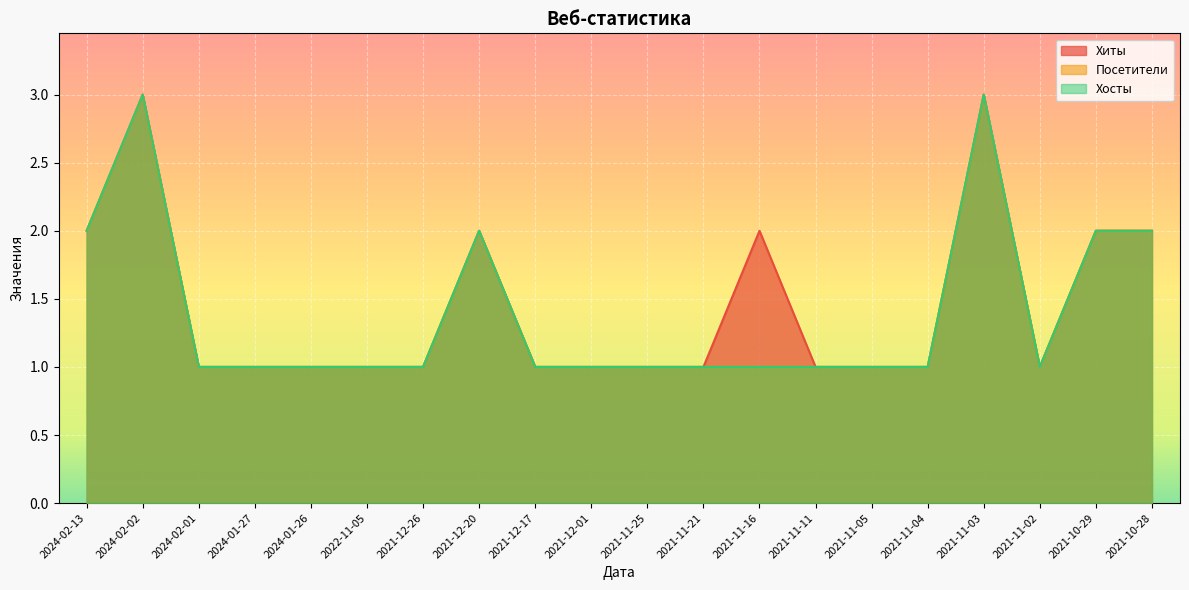

At which category does Хосты reach its first local peak?

2024-02-02